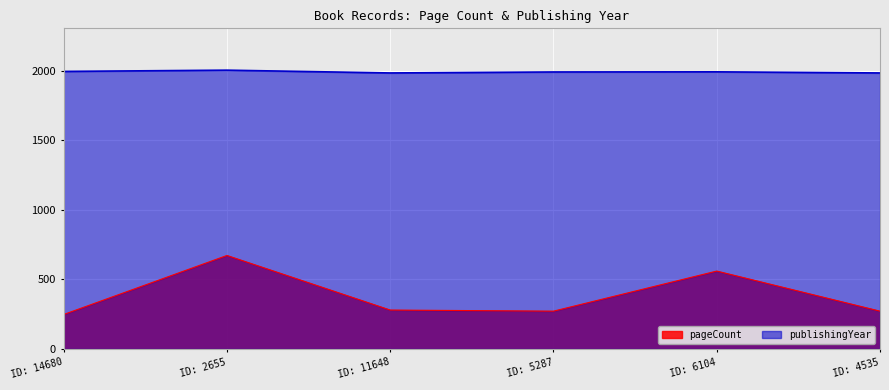

What is the difference between the second highest and second lowest values in the publishingYear series?

11